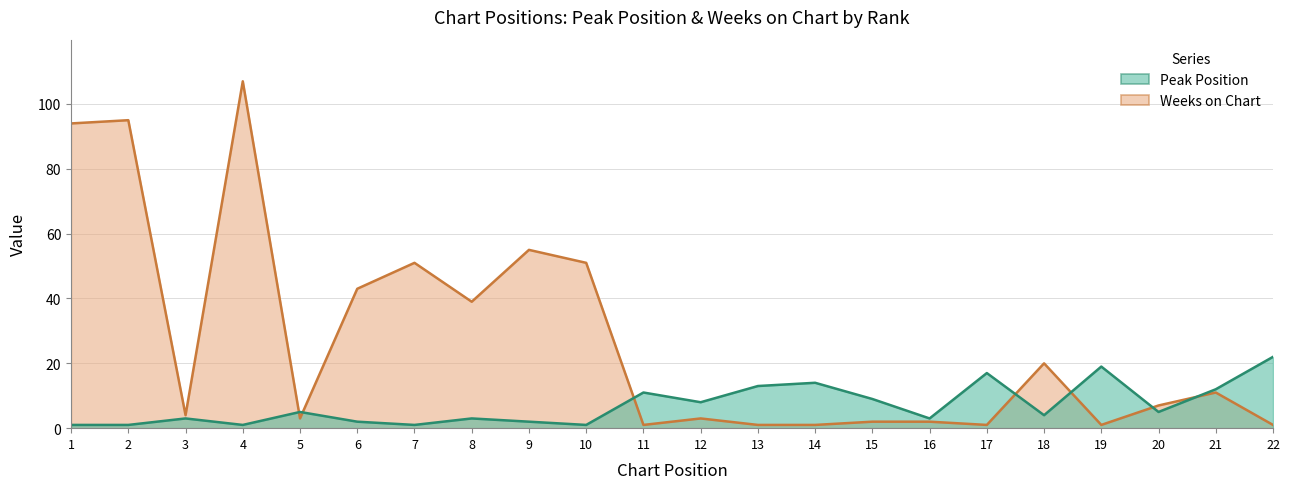

Reading left to right, transcribe all the data shown in this chart.

Peak Position: 1=1	2=1	3=3	4=1	5=5	6=2	7=1	8=3	9=2	10=1	11=11	12=8	13=13	14=14	15=9	16=3	17=17	18=4	19=19	20=5	21=12	22=22
Weeks on Chart: 1=94	2=95	3=4	4=107	5=3	6=43	7=51	8=39	9=55	10=51	11=1	12=3	13=1	14=1	15=2	16=2	17=1	18=20	19=1	20=7	21=11	22=1